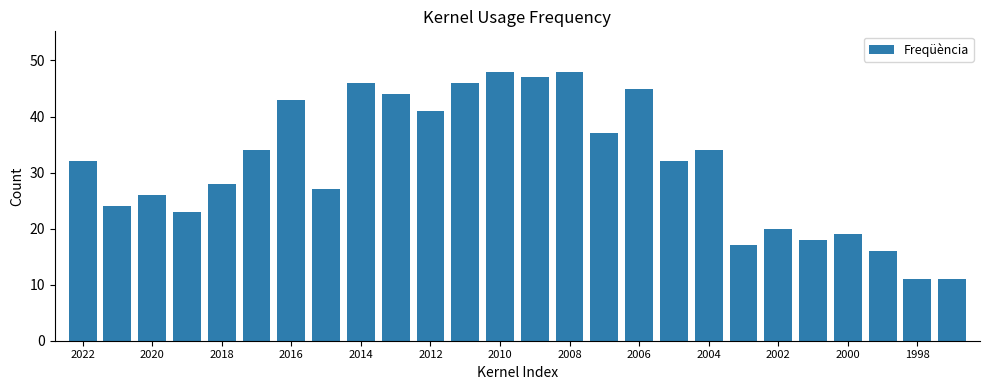

What is the difference between the maximum and minimum values?

37